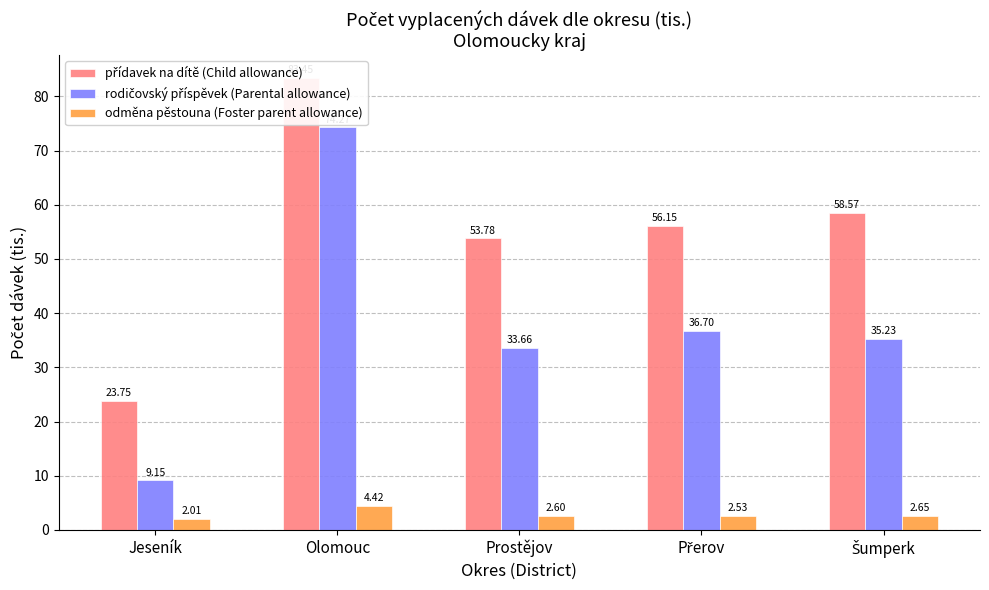

Reading left to right, extract all data points from this chart.

přídavek na dítě (Child allowance): Jeseník=23.8	Olomouc=83.5	Prostějov=53.8	Přerov=56.2	Šumperk=58.6
rodičovský příspěvek (Parental allowance): Jeseník=9.1	Olomouc=74.3	Prostějov=33.7	Přerov=36.7	Šumperk=35.2
odměna pěstouna (Foster parent allowance): Jeseník=2.0	Olomouc=4.4	Prostějov=2.6	Přerov=2.5	Šumperk=2.6